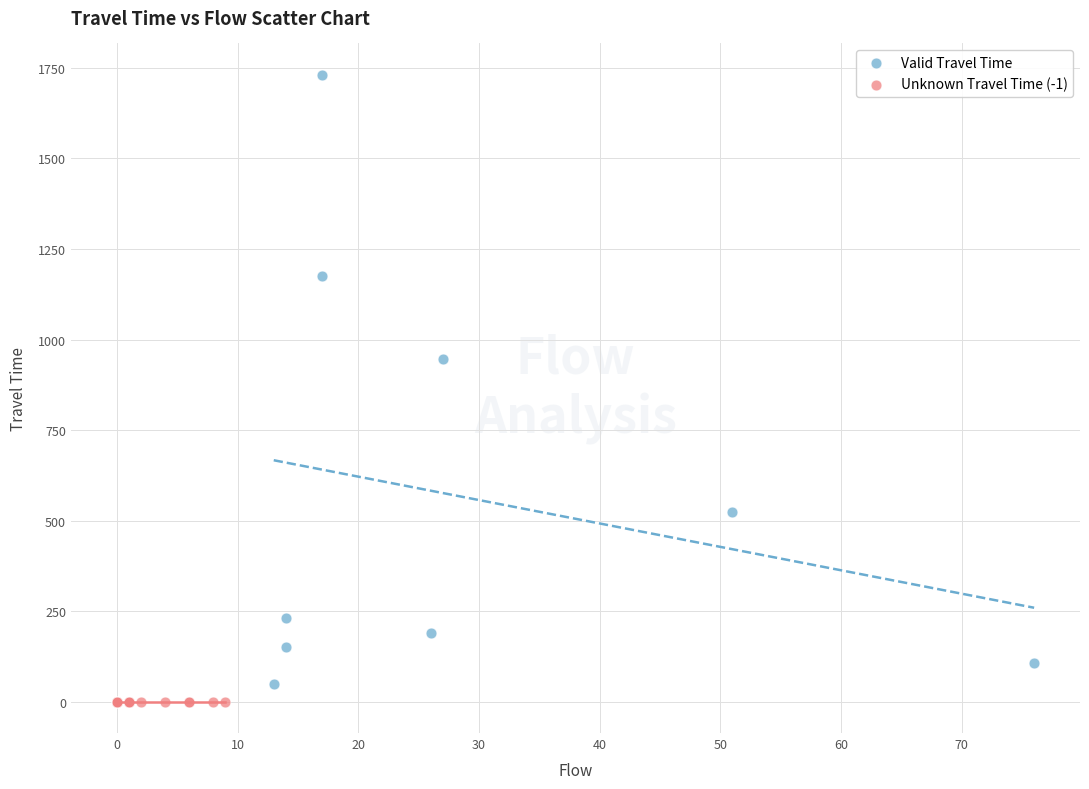

Which series reaches the maximum Y coordinate?

Valid Travel Time